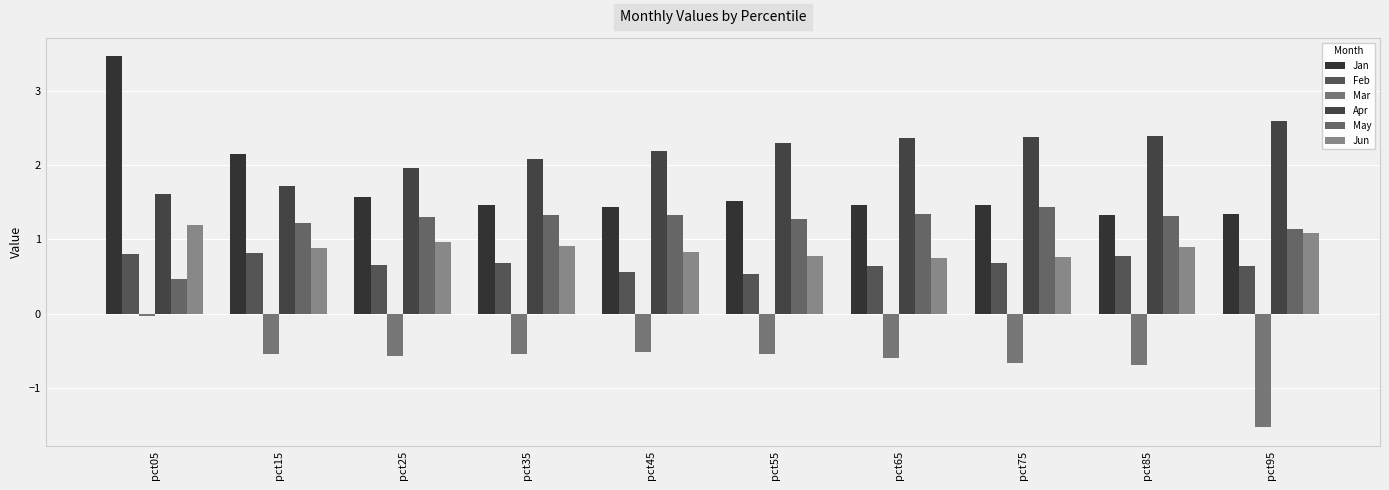

What is the lowest value of the Mar series?

-1.5